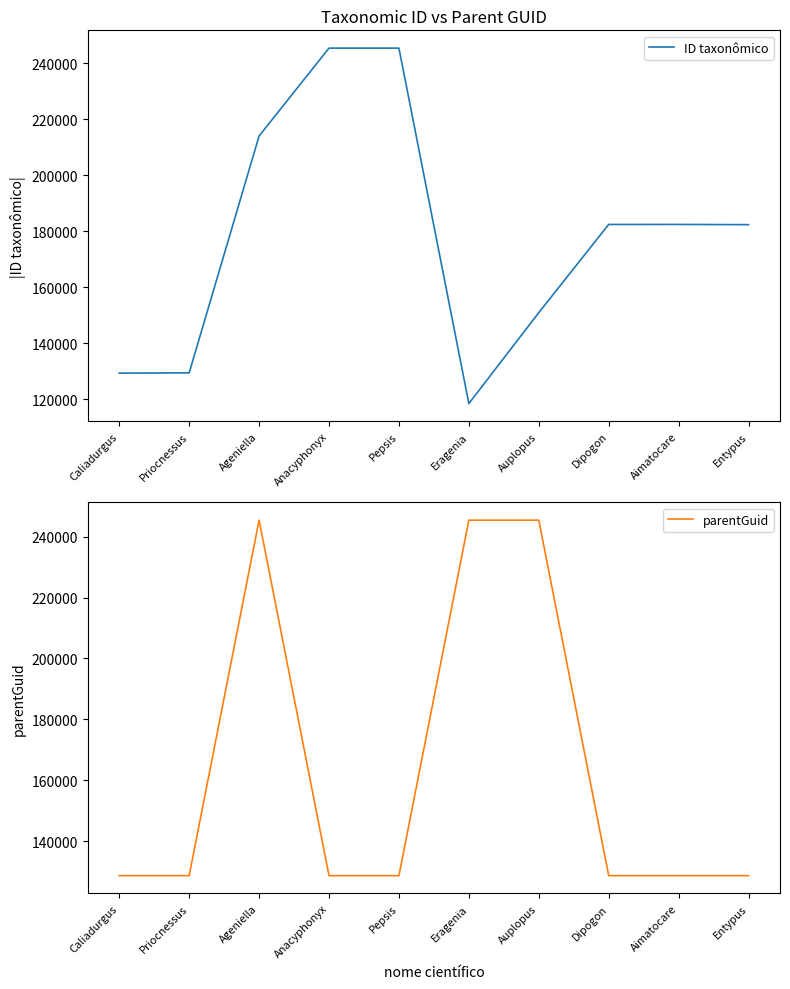

What is the total value across all series at Pepsis?

373998